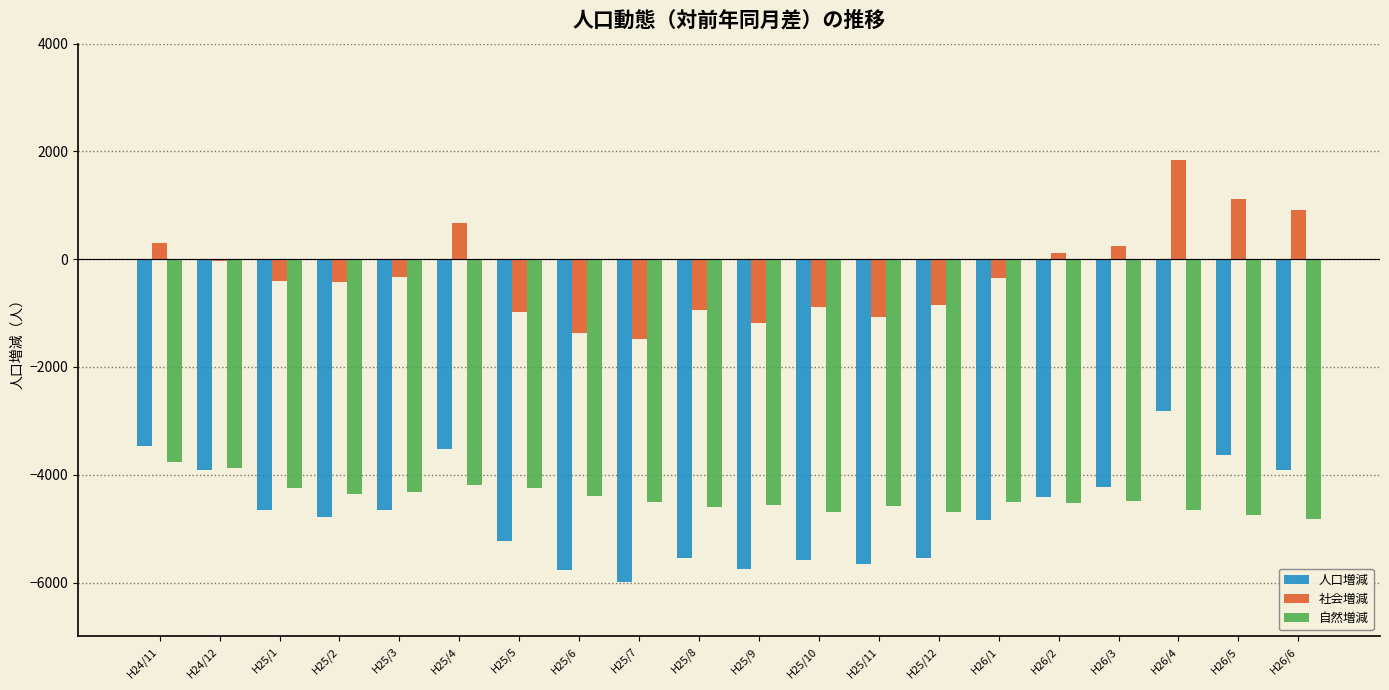

The 人口増減 series shows -8893 at H25/12. True or false?

False